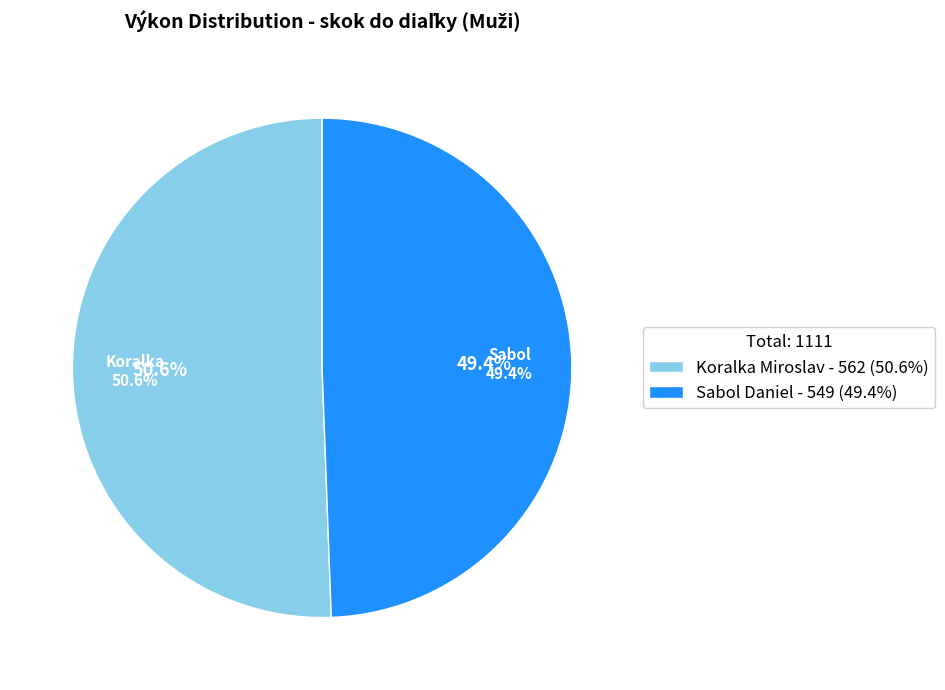

How many slices are in this pie chart?

2